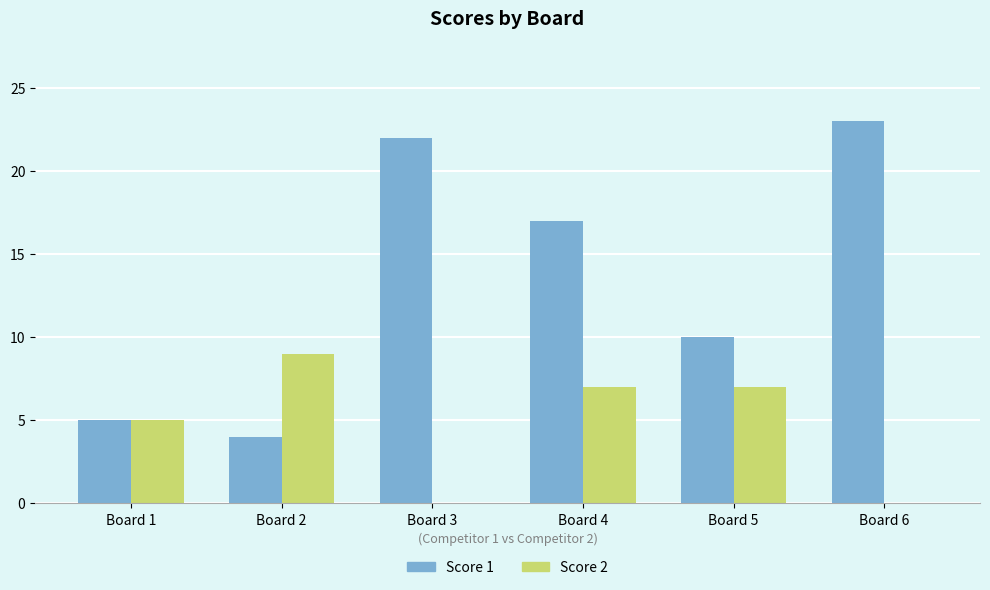

Which series changed the most between Board 2 and Board 6?

Score 1